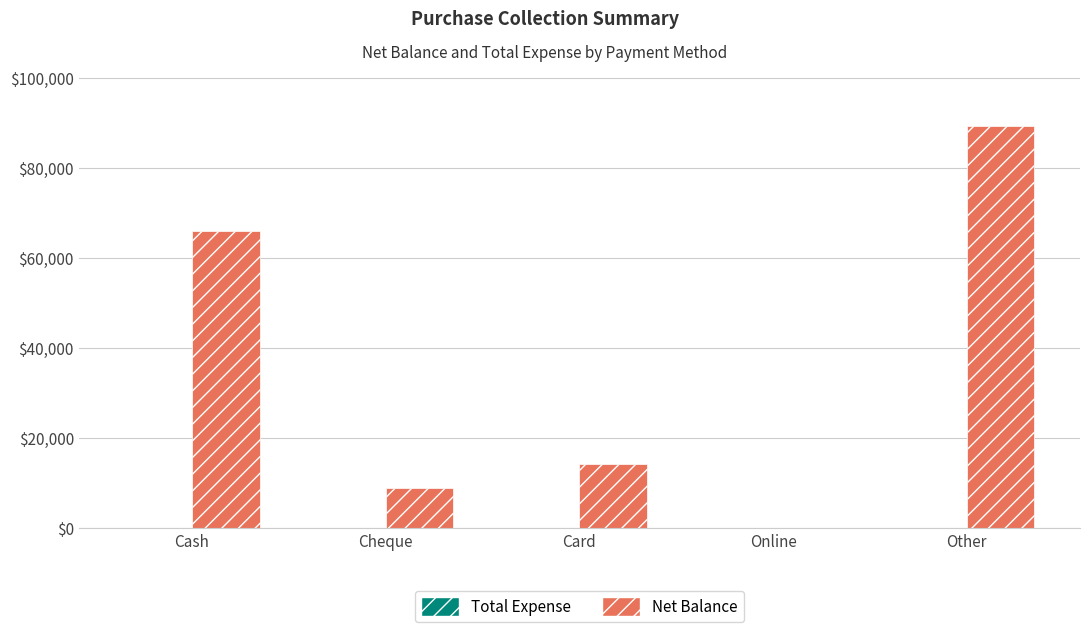

Are the bars horizontal?

No